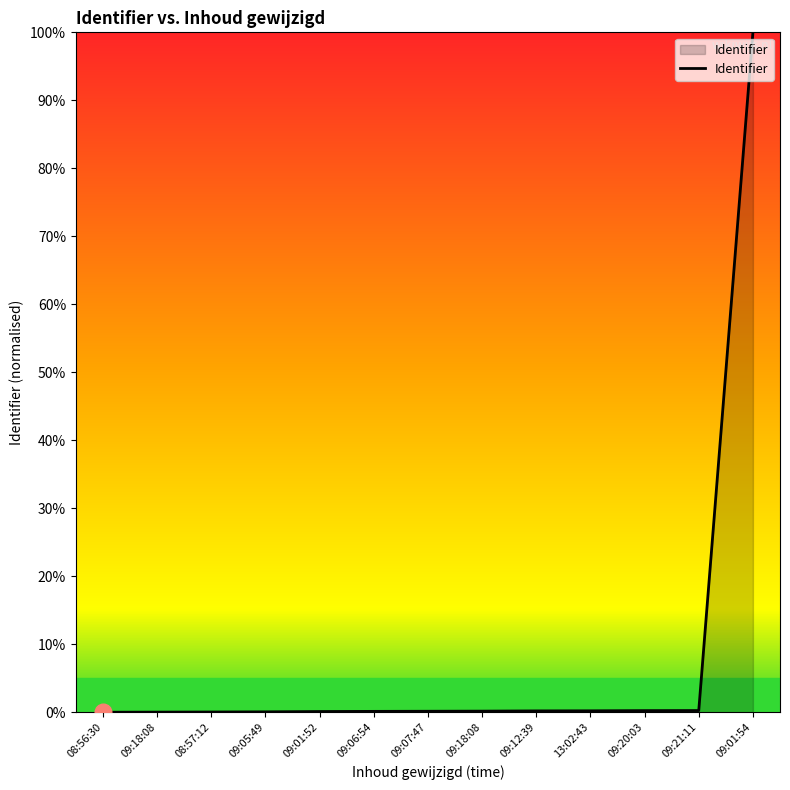

Is this an area chart (filled region under the line)?

Yes